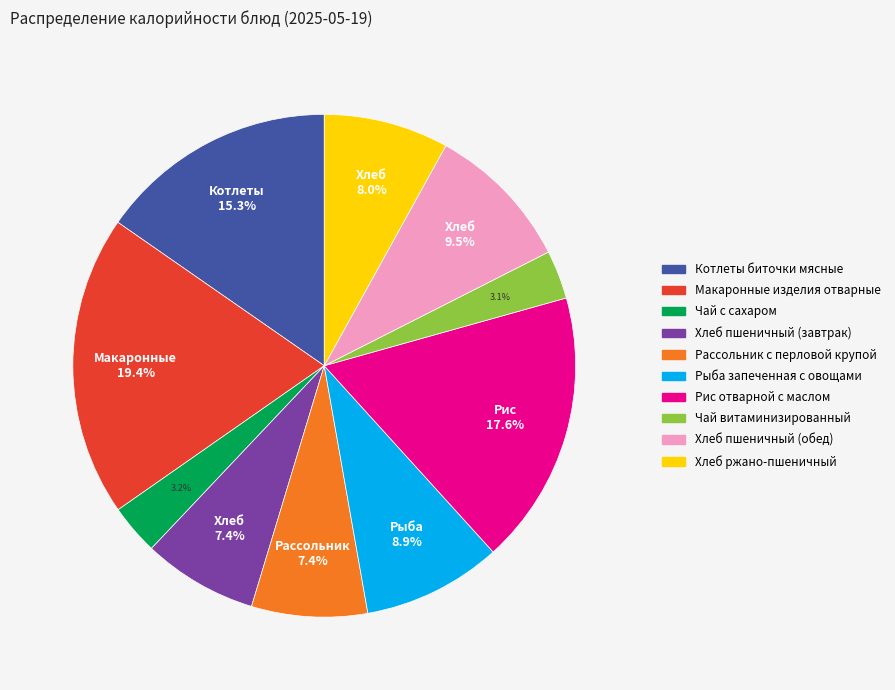

Is Хлеб ржано-пшеничный the majority of the pie?

No